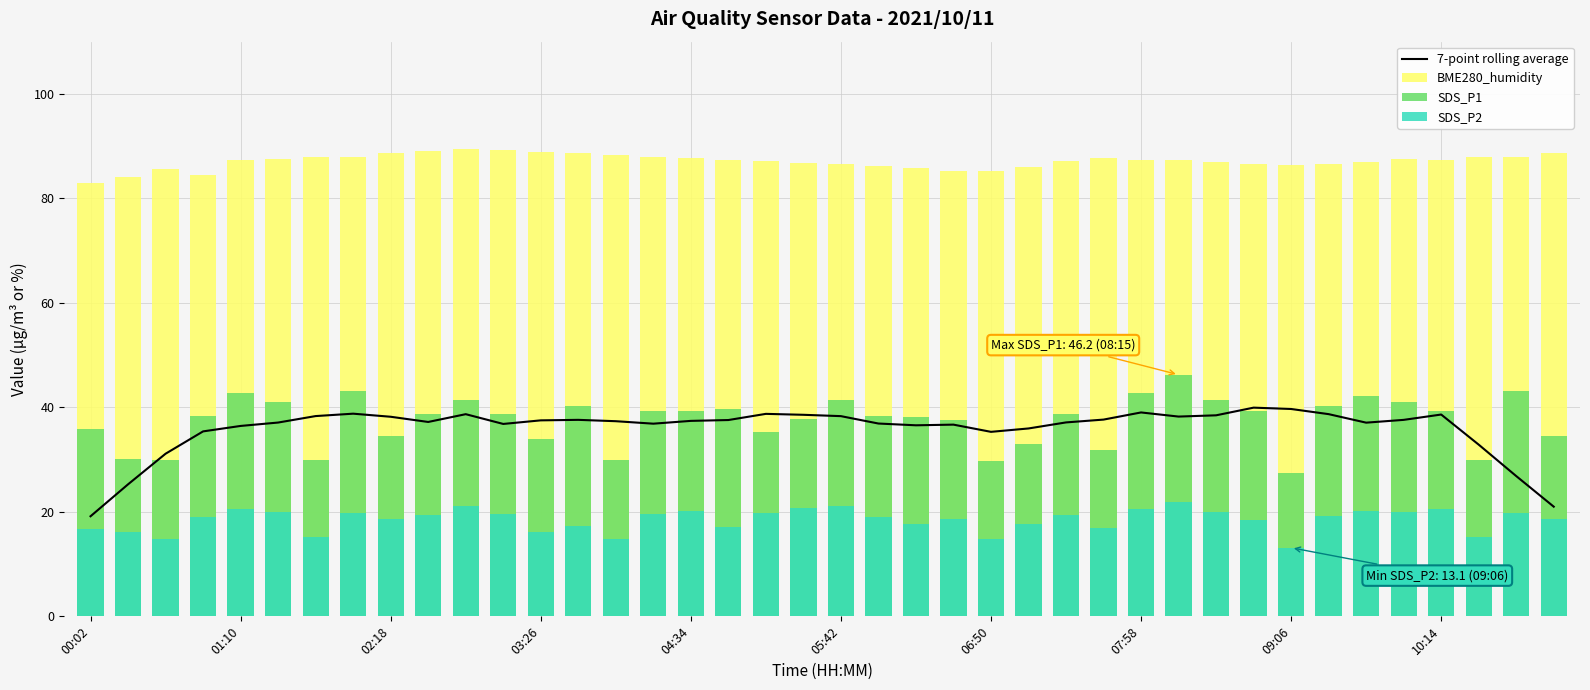

True or false: 7-point rolling average has a value of 14.5 at 10:14.

False